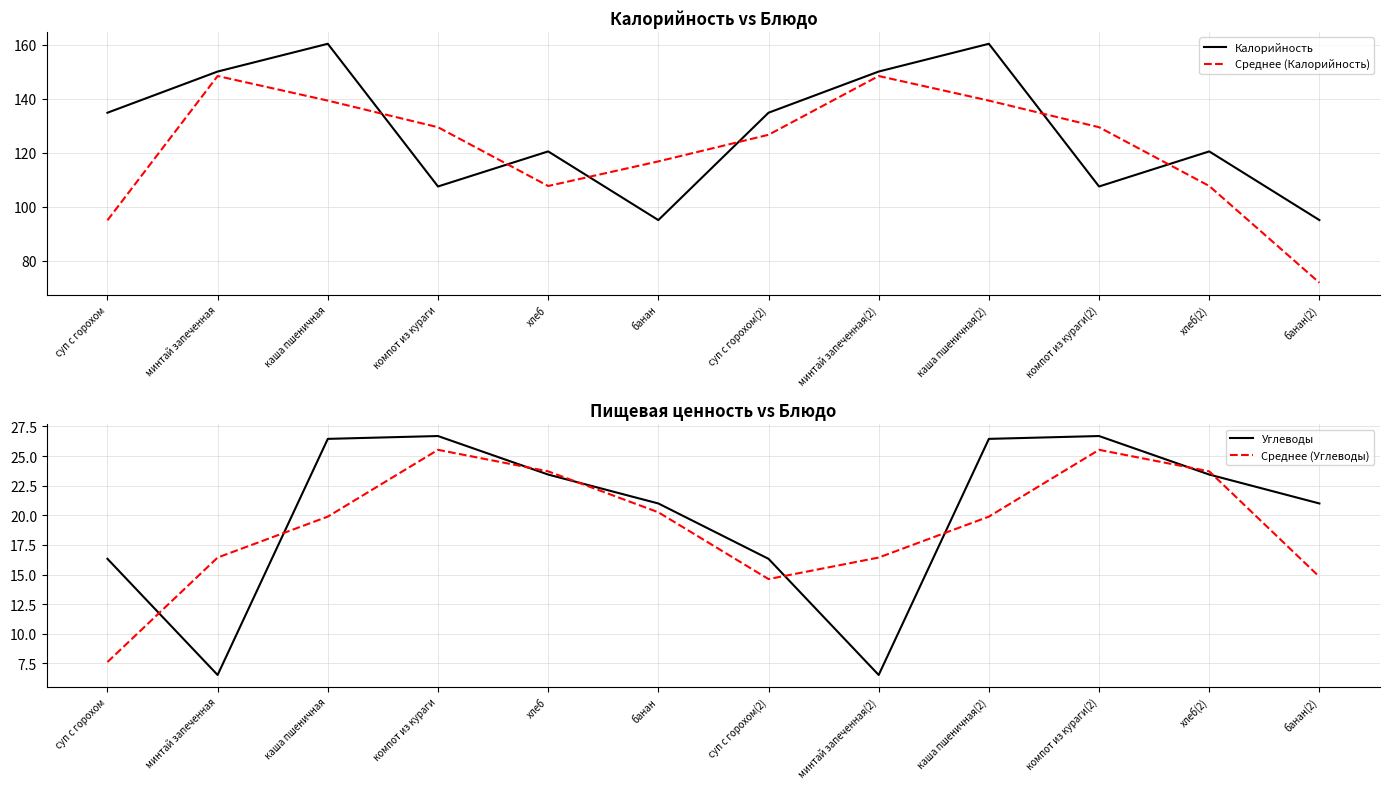

What is the difference between the maximum and minimum values in the Среднее (Углеводы) series?

17.9